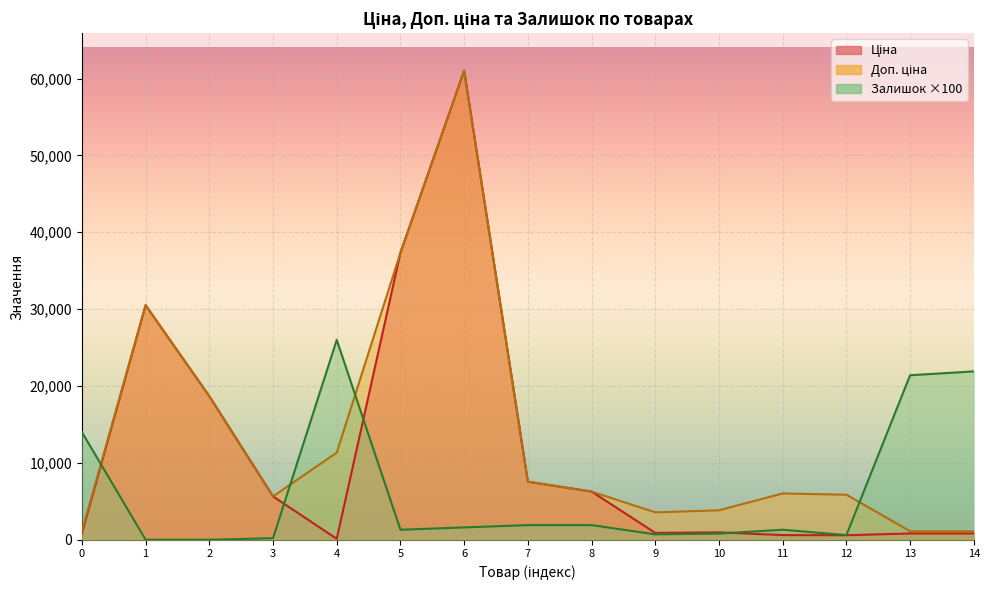

Which series has the largest total across all categories?

Доп. ціна